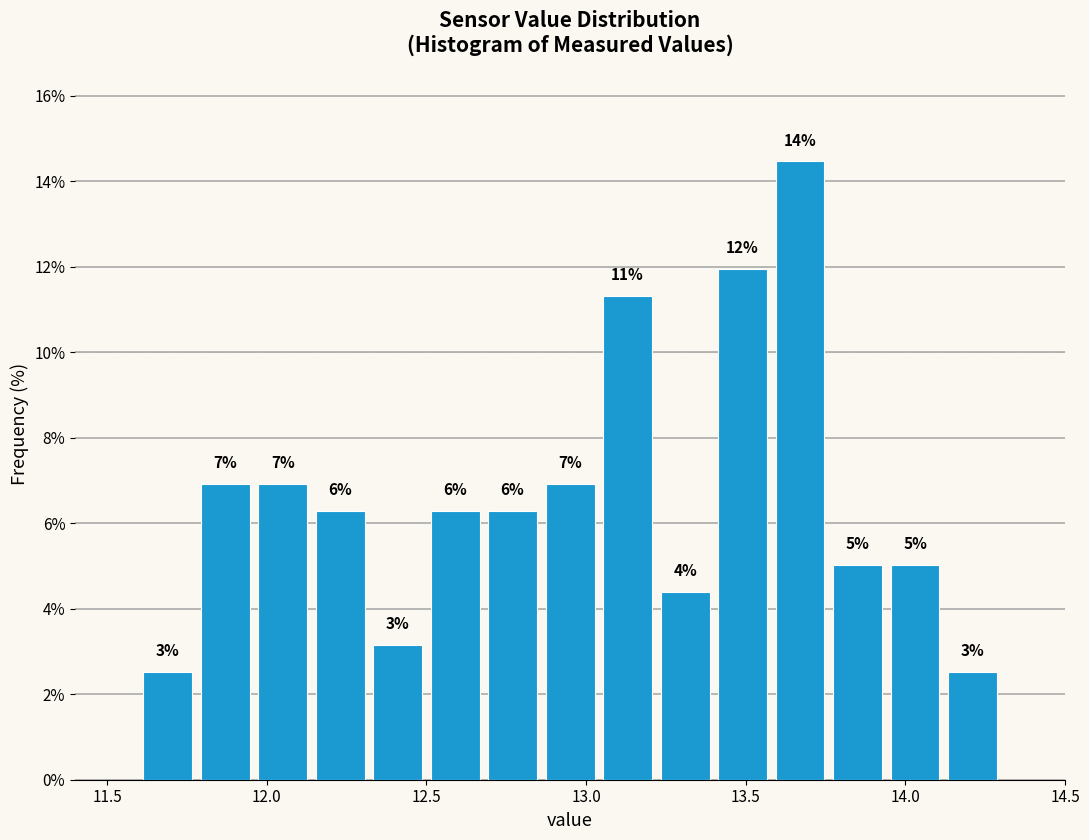

Read against the x-axis, roughly where is the centre of the tallest bar?

13.65